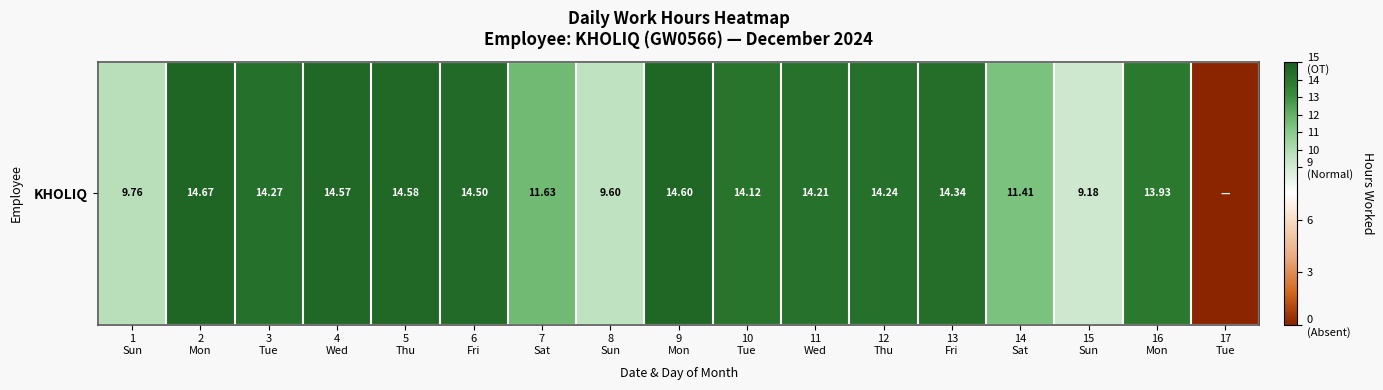

How many values are below 14?

7